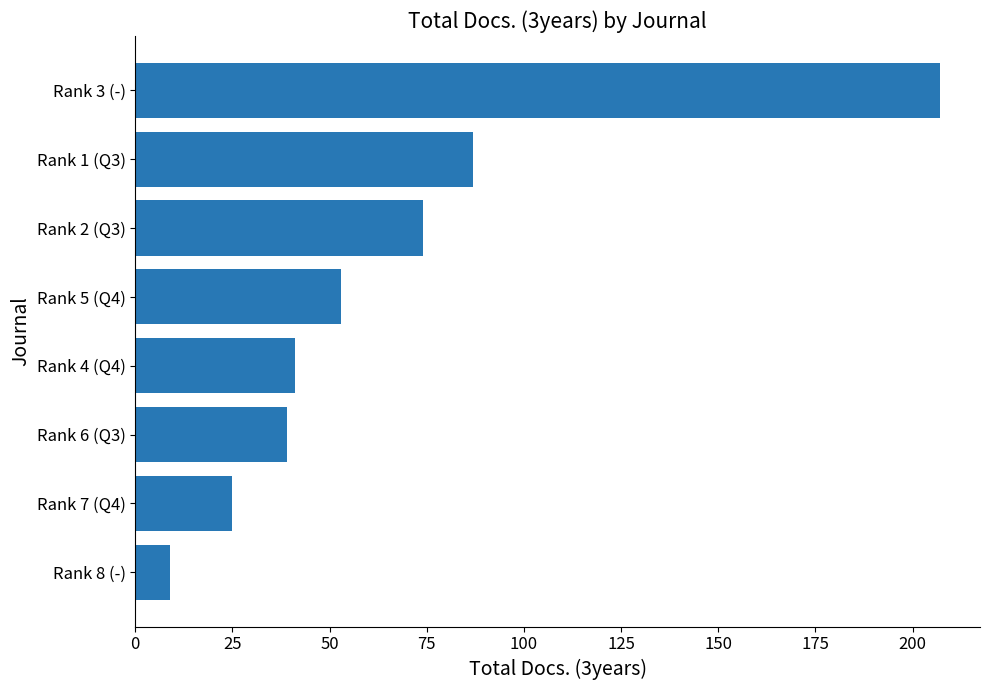

What is the change in value from Rank 3 (-) to Rank 8 (-)?

-198